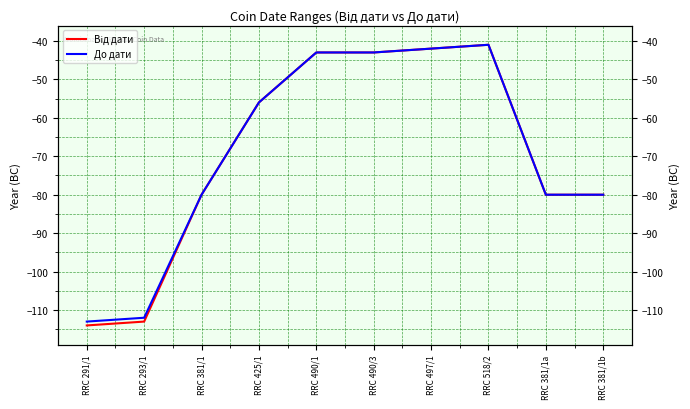

Which category has the lowest value across all series?

RRC 291/1